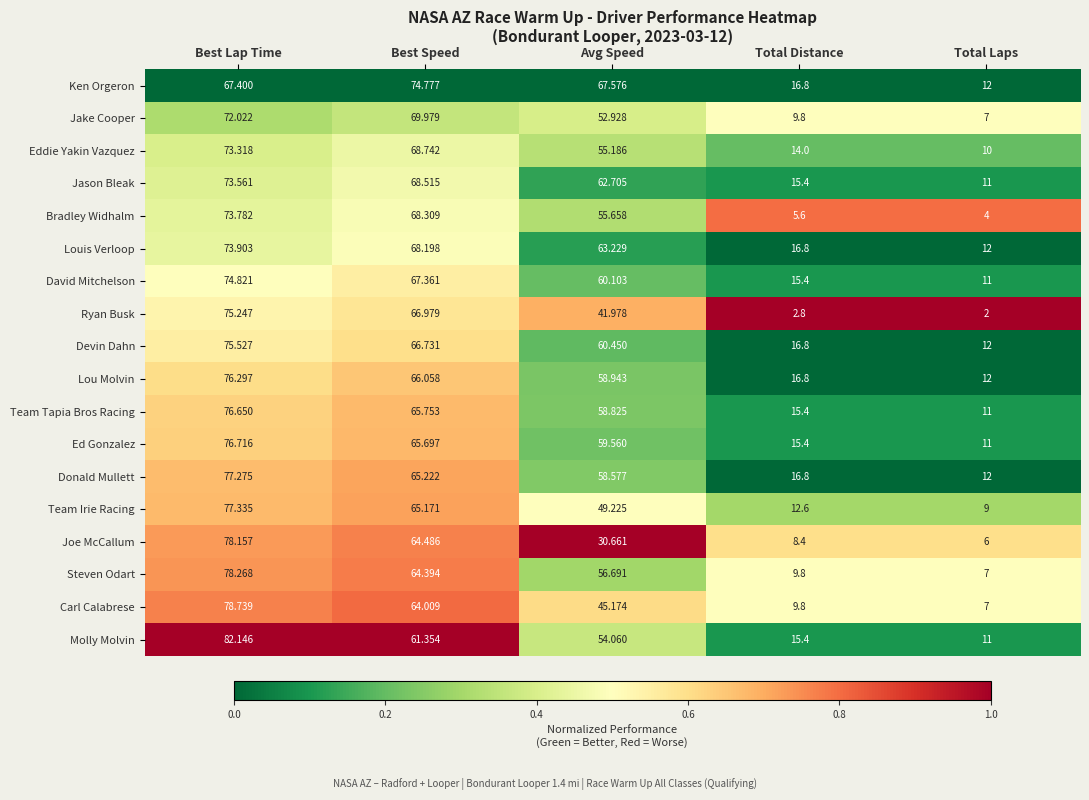

At which category is the sum across all series the highest?

Best Lap Time